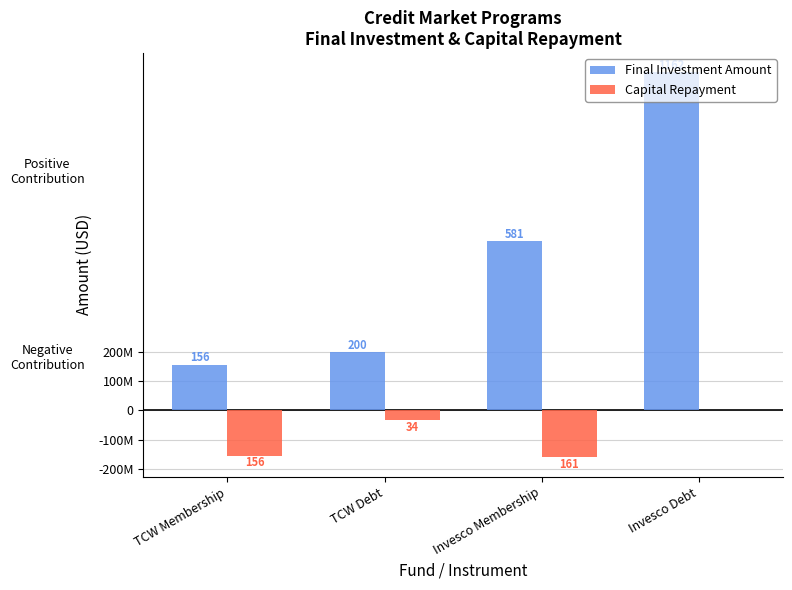

Which series has the largest range (max minus min)?

Final Investment Amount